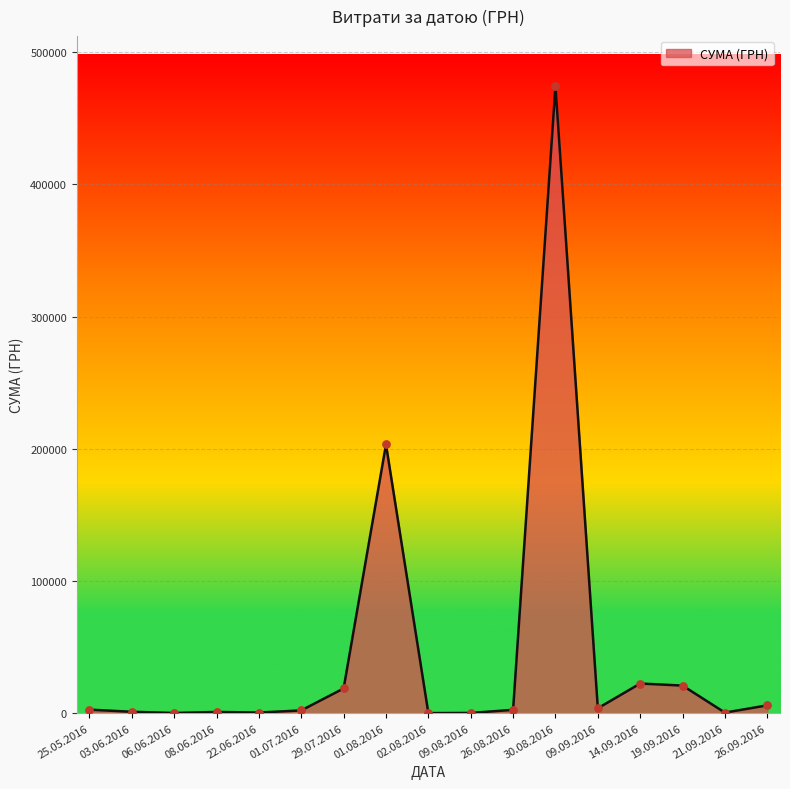

What is the maximum value shown in the chart?

474245.3